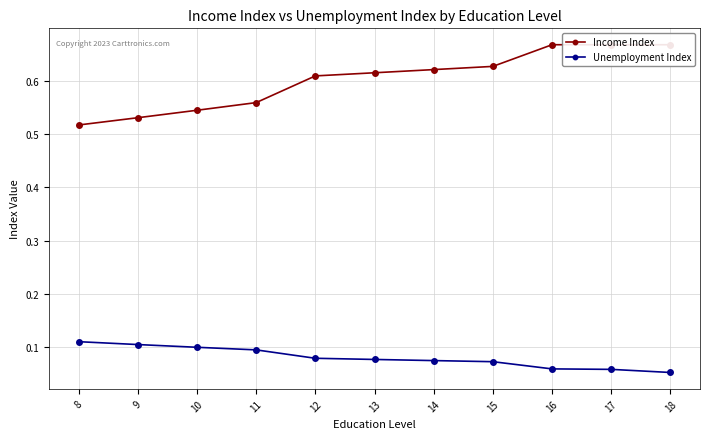

At how many categories does at least one series exceed 0?

11